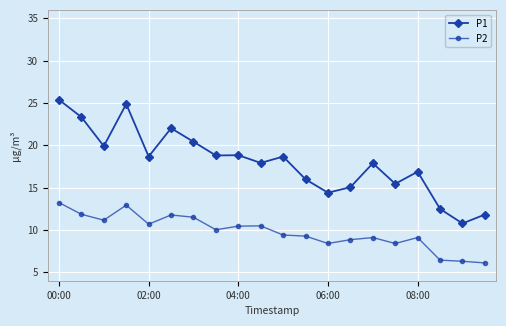

True or false: P2 has more than 2 points higher than both neighbors.

True